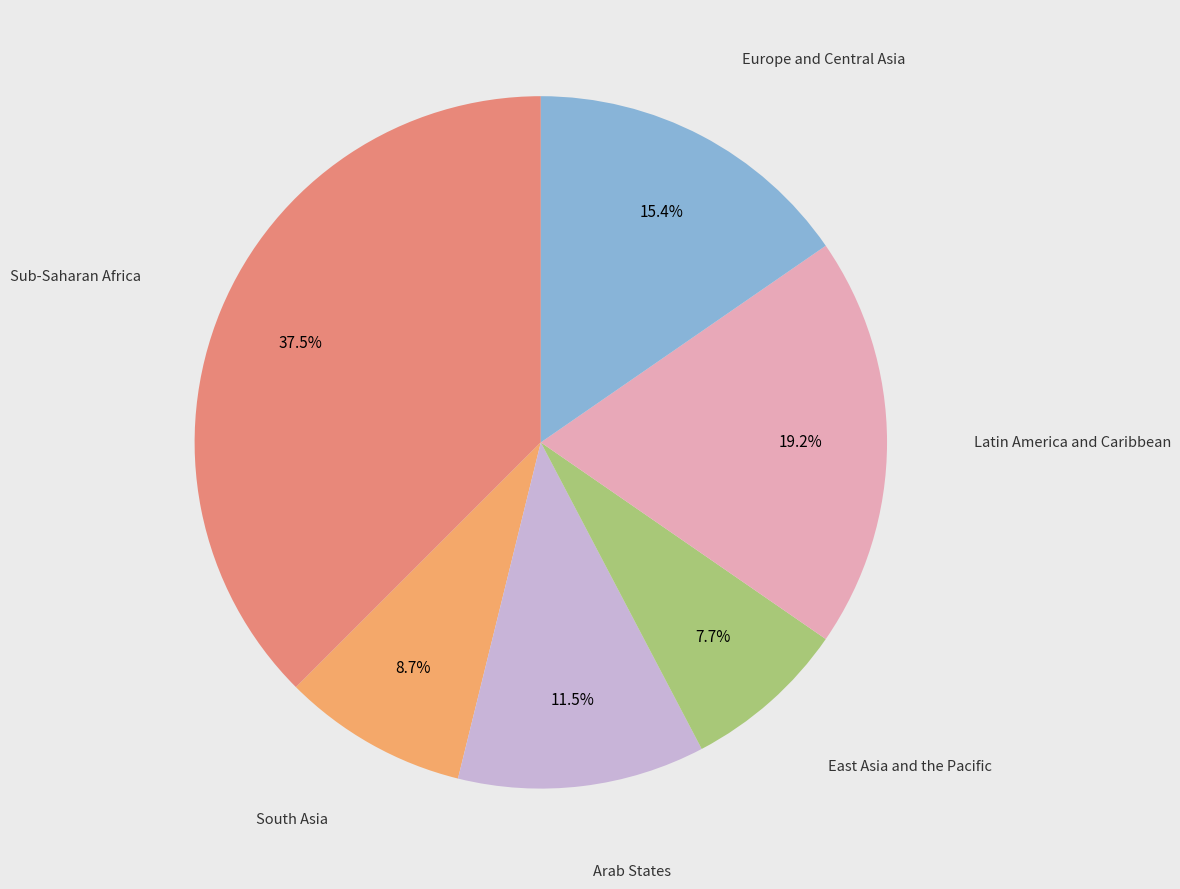

Which slice is the largest?

Sub-Saharan Africa